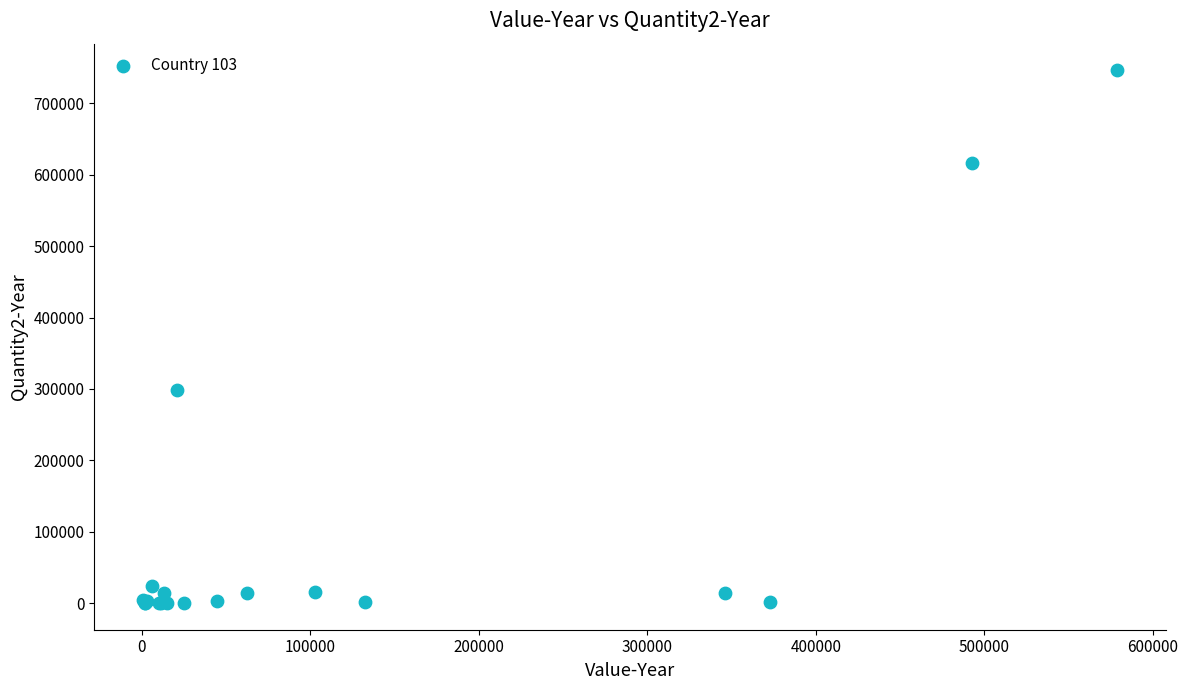

What Y value in the scatter plot is closest to 373214?

299000